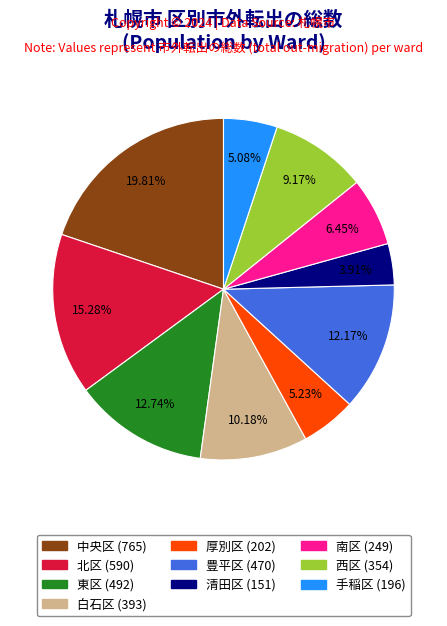

Does 豊平区 account for over 50% of the chart?

No